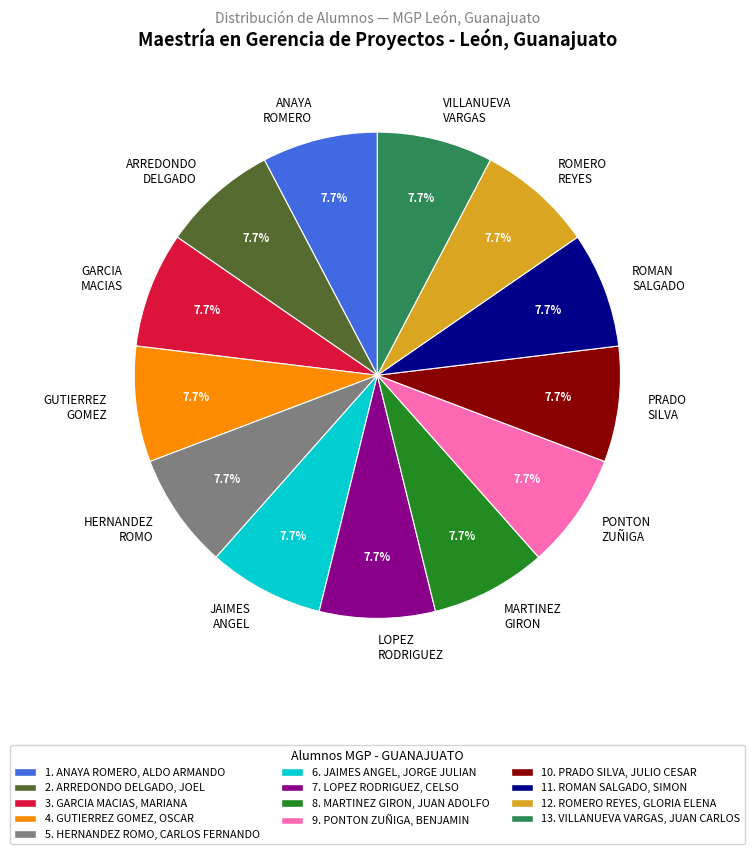

What is the ratio of the value at JAIMES ANGEL to the value at PRADO SILVA?

1.0